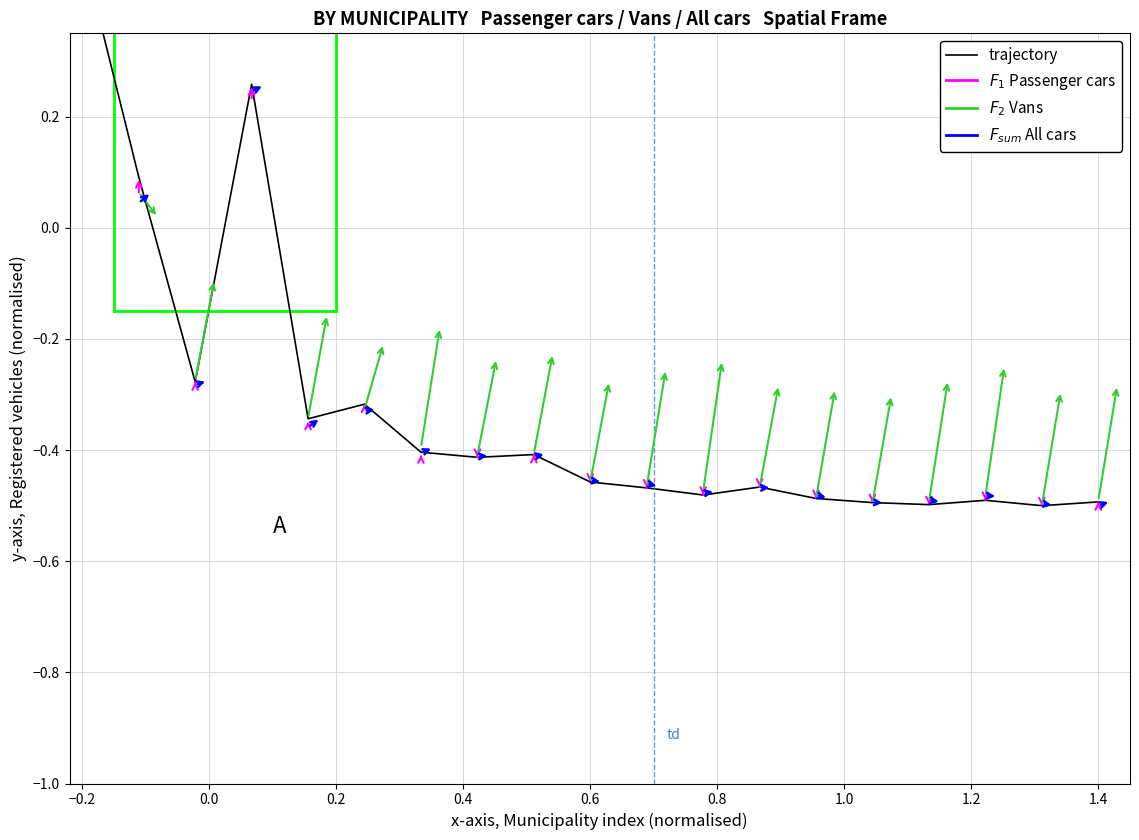

How many points are lower than both their immediate neighbors (excluding endpoints)?

6